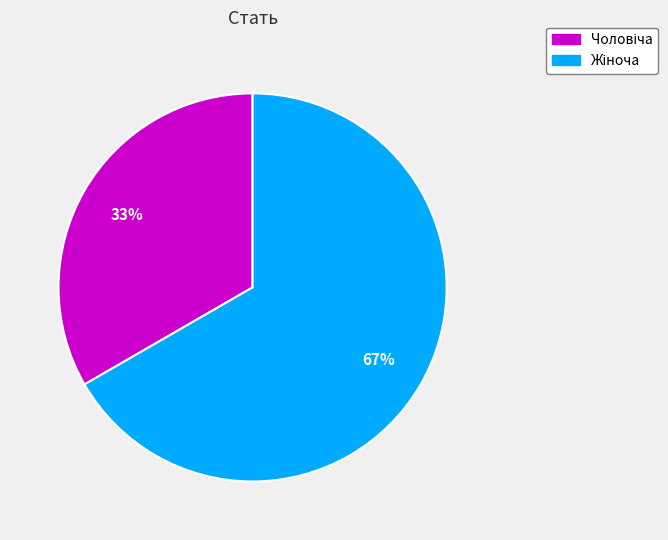

Is there any slice that represents more than half of the pie?

Yes